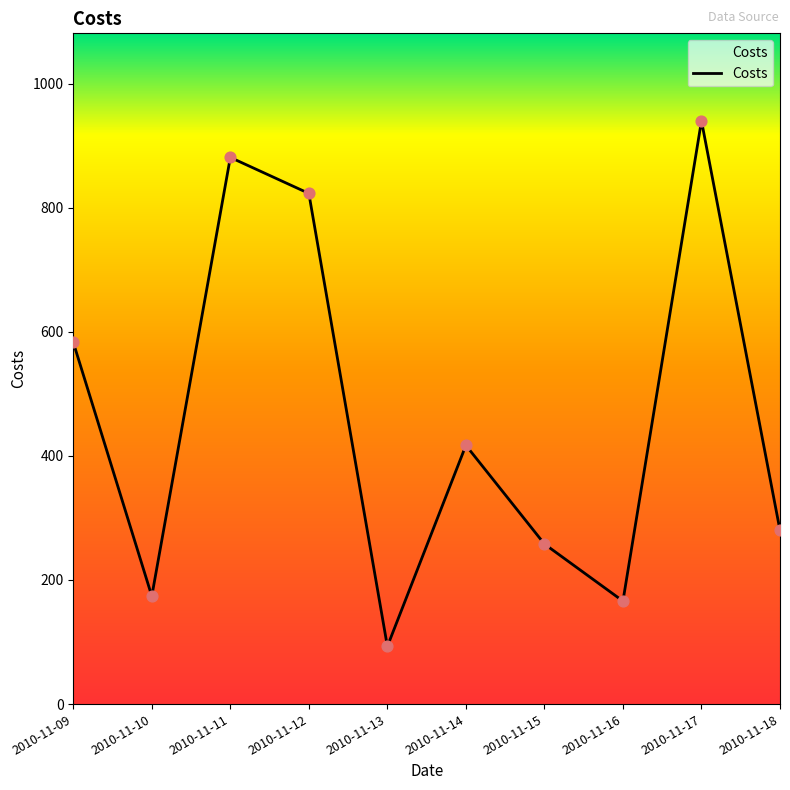

Which has a higher value, 2010-11-11 or 2010-11-18?

2010-11-11